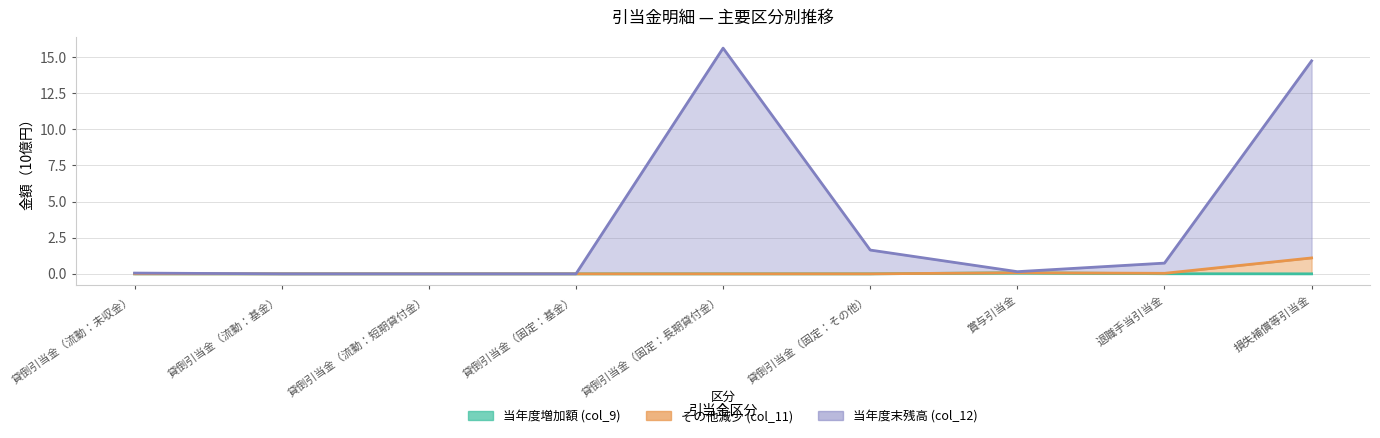

What is the maximum value shown in the chart?

15.6